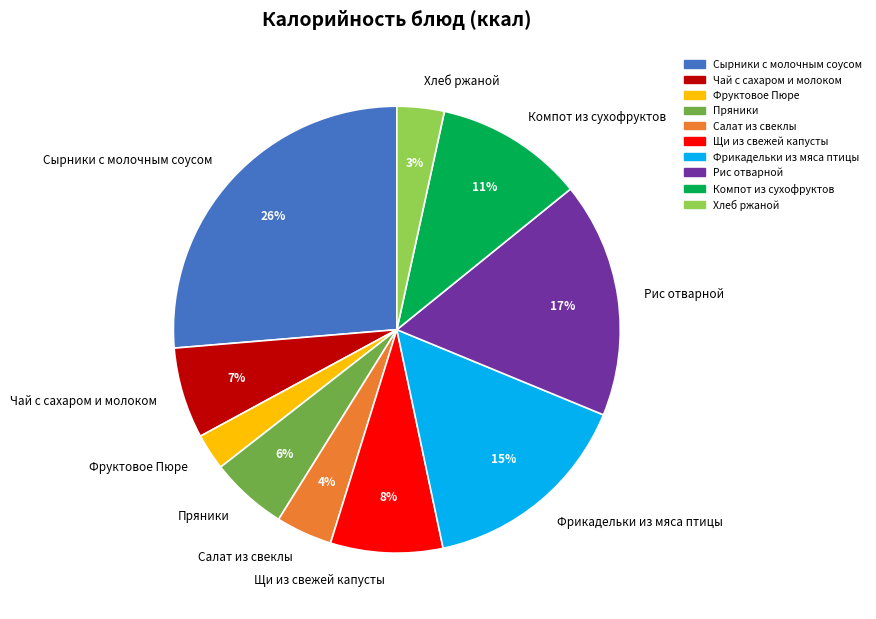

To the nearest percent, what is the combined percentage of Сырники с молочным соусом and Компот из сухофруктов?

37%